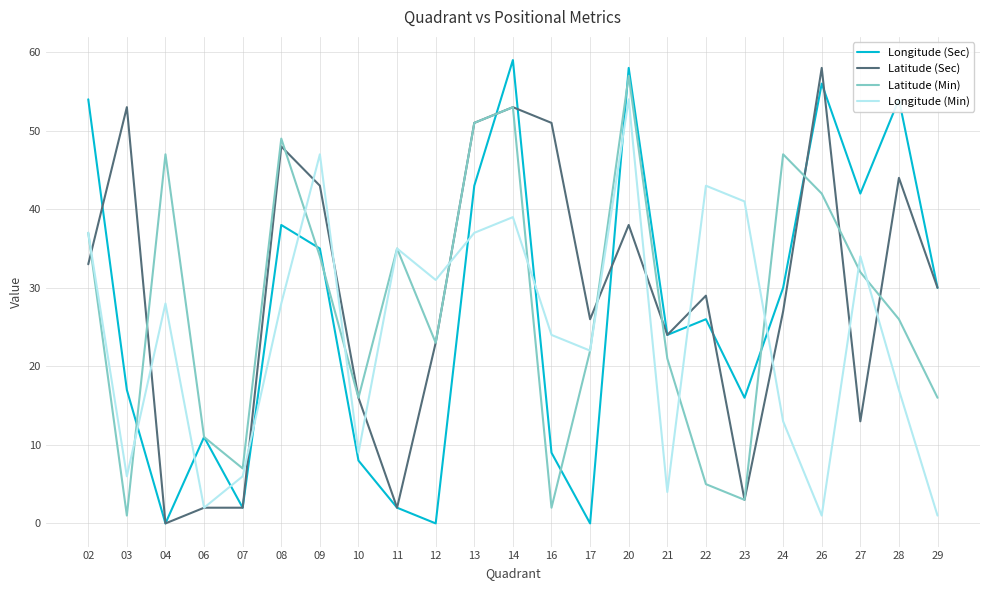

What is the difference between the Latitude (Min) values at 14 and 24?

6